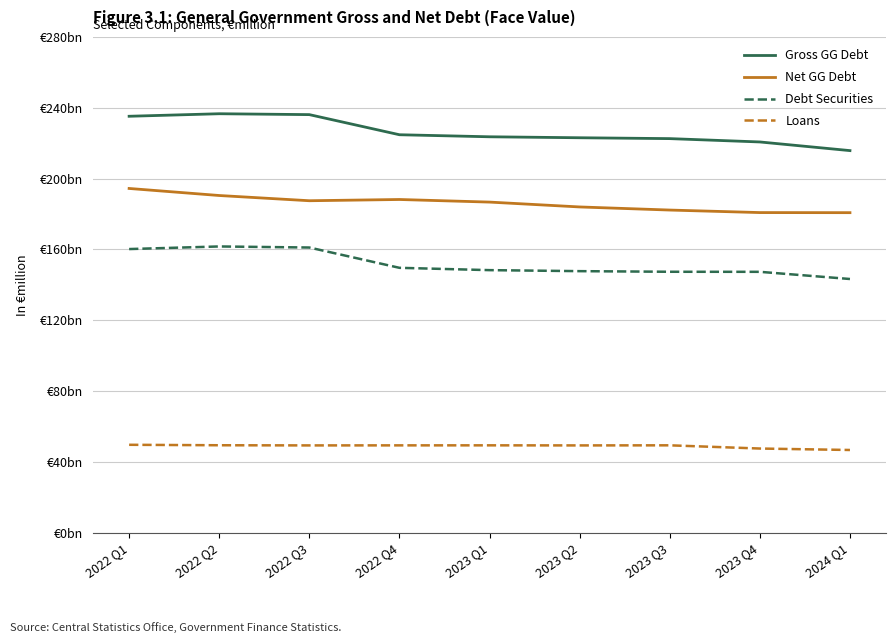

Where does the Net GG Debt series first go above 186704?

2022 Q1